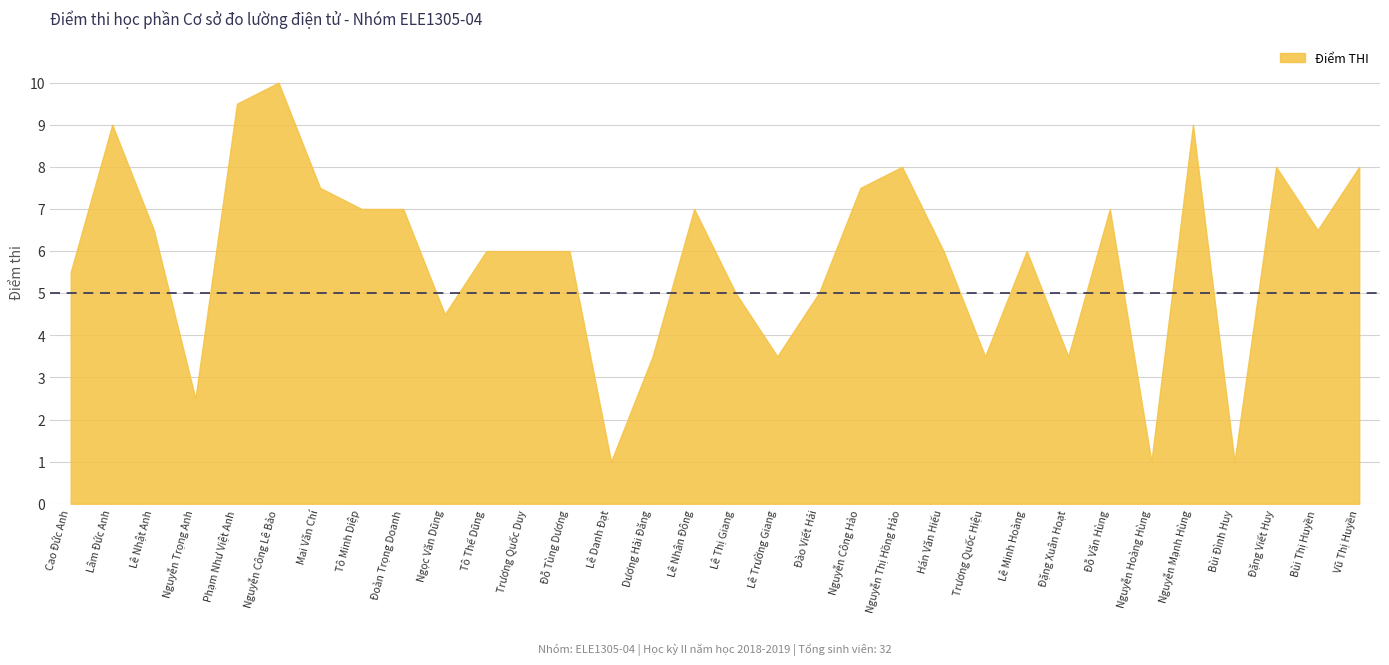

Which has a higher value, Hán Văn Hiếu or Đặng Viết Huy?

Đặng Viết Huy